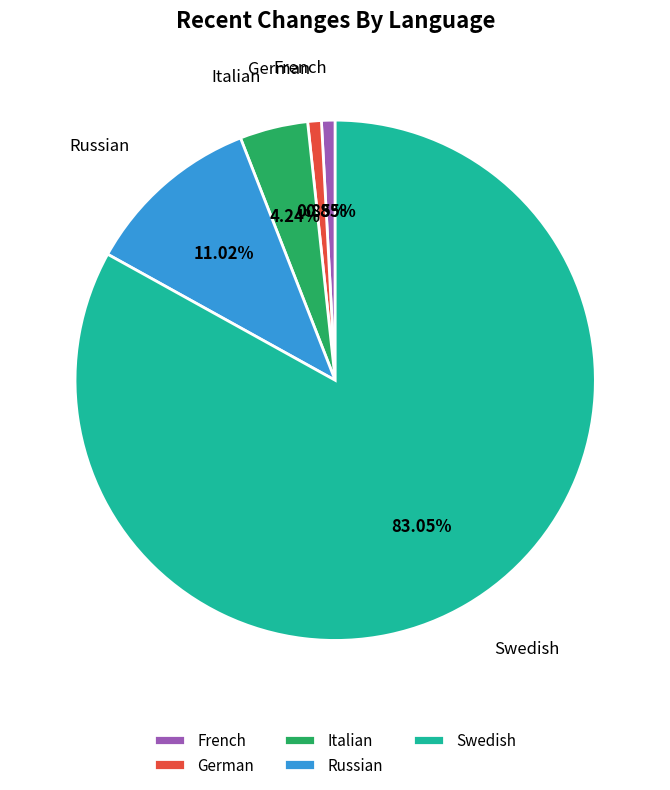

Between Russian and German, which is larger?

Russian